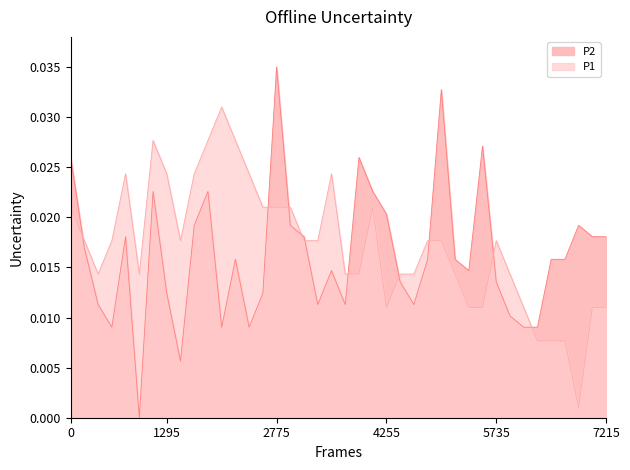

True or false: P2 has more than 1 points higher than both neighbors.

True